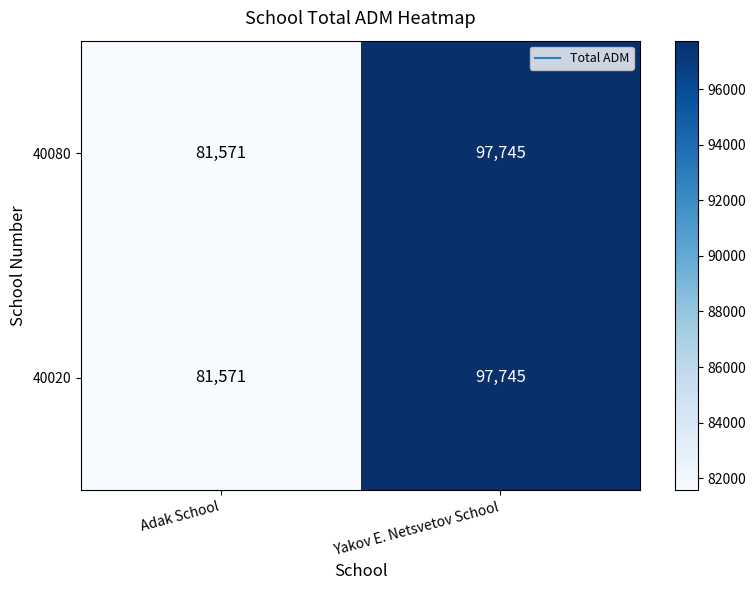

At which label does 40020 reach its peak?

Yakov E. Netsvetov School